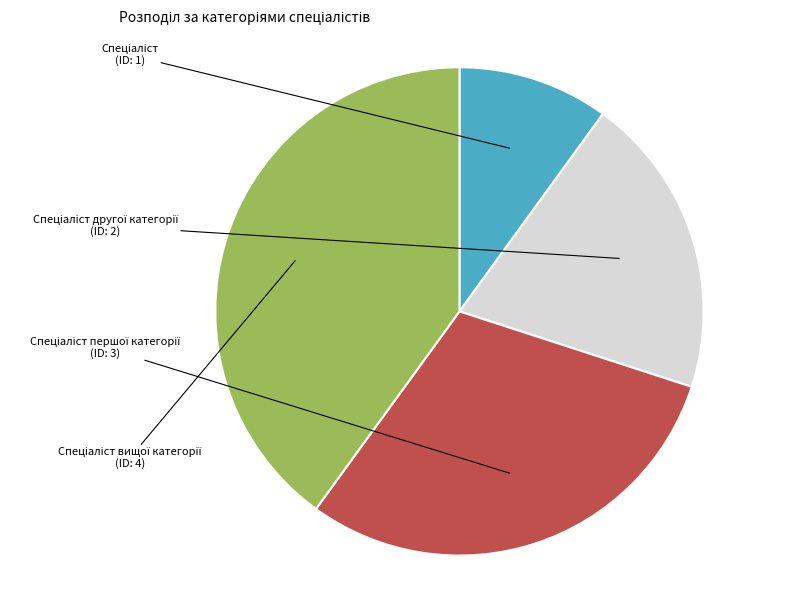

How many slices are in this pie chart?

4